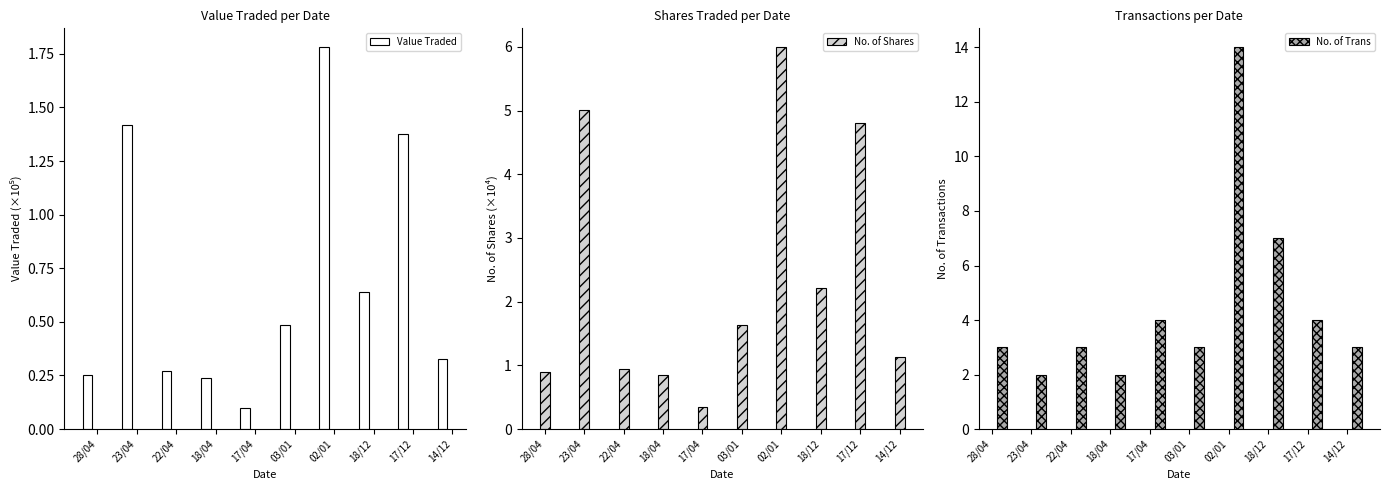

Rank the series at 18/12 from lowest to highest value.

Value Traded, No. of Shares, No. of Trans